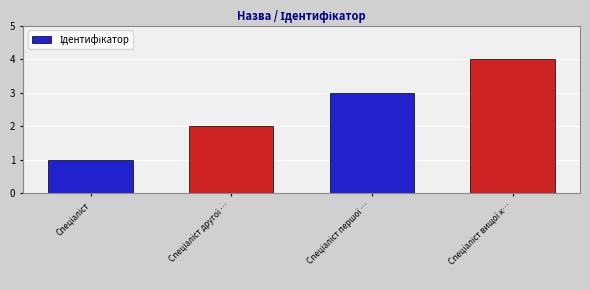

What is the greatest value displayed?

4